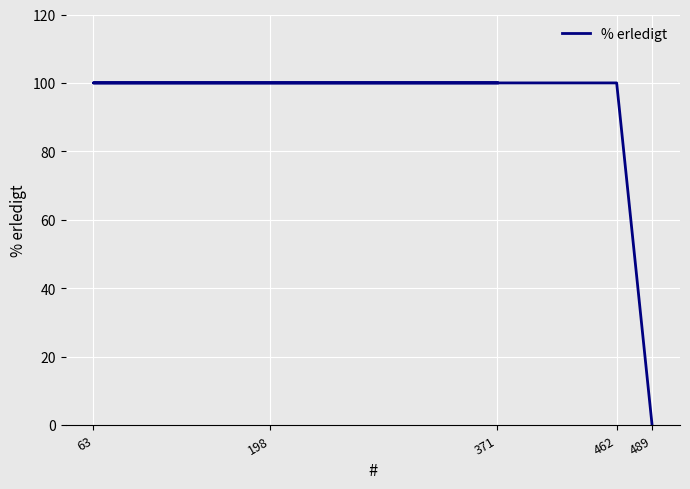

Read the value at 462, to the nearest 5.

100